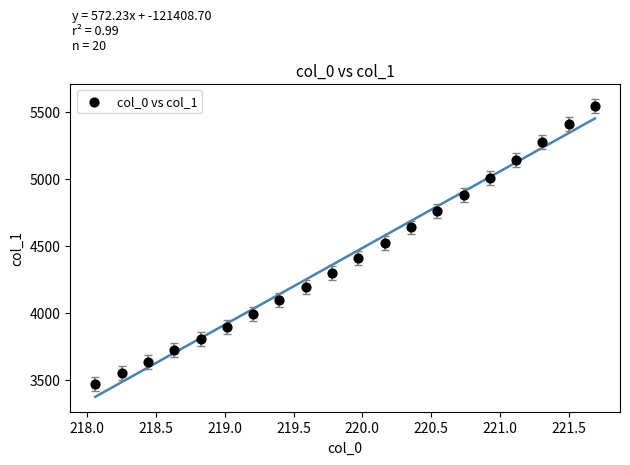

What is the range of X values (max minus min)?

3.6